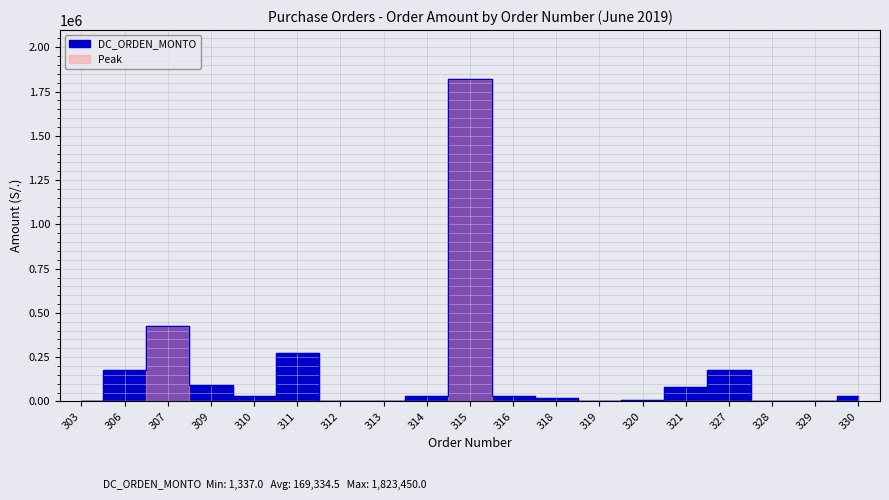

At which category does the chart reach its minimum across all series?

319